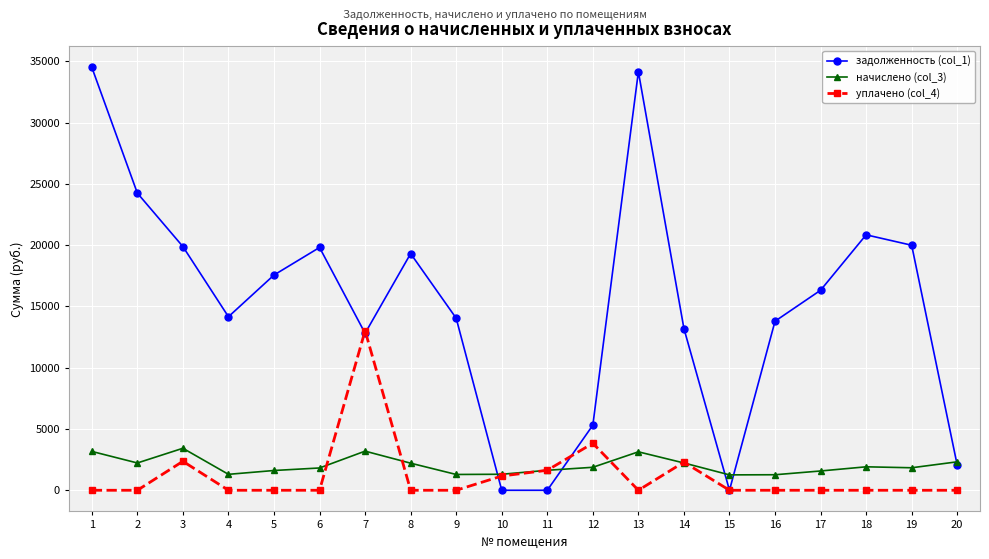

Rank the series by their maximum value, from highest to lowest.

задолженность (col_1), уплачено (col_4), начислено (col_3)